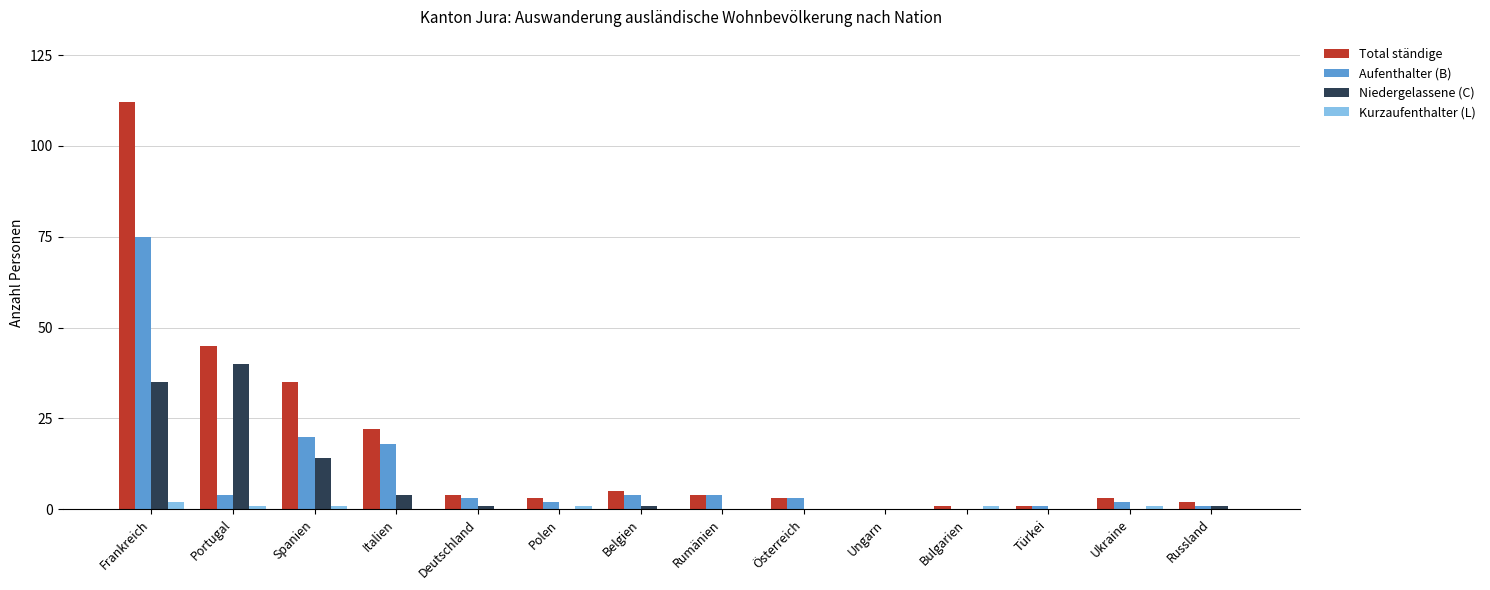

Which series has the largest total across all categories?

Total ständige